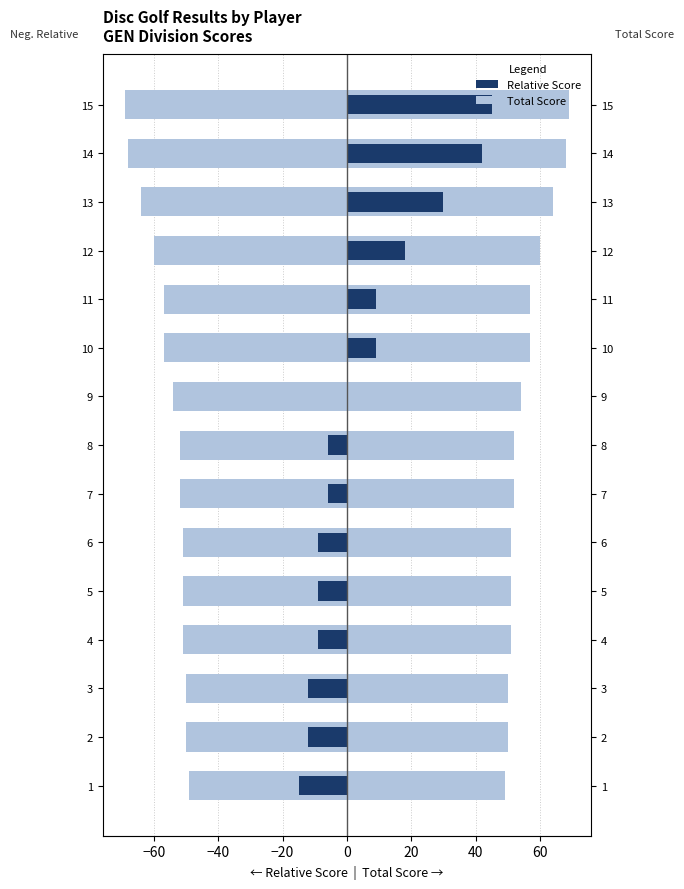

Are the bars horizontal?

Yes